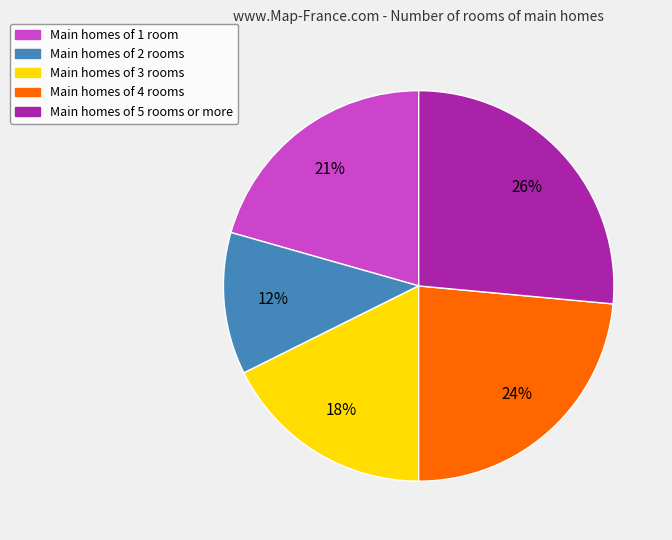

What is the largest slice in the pie chart?

Main homes of 5 rooms or more